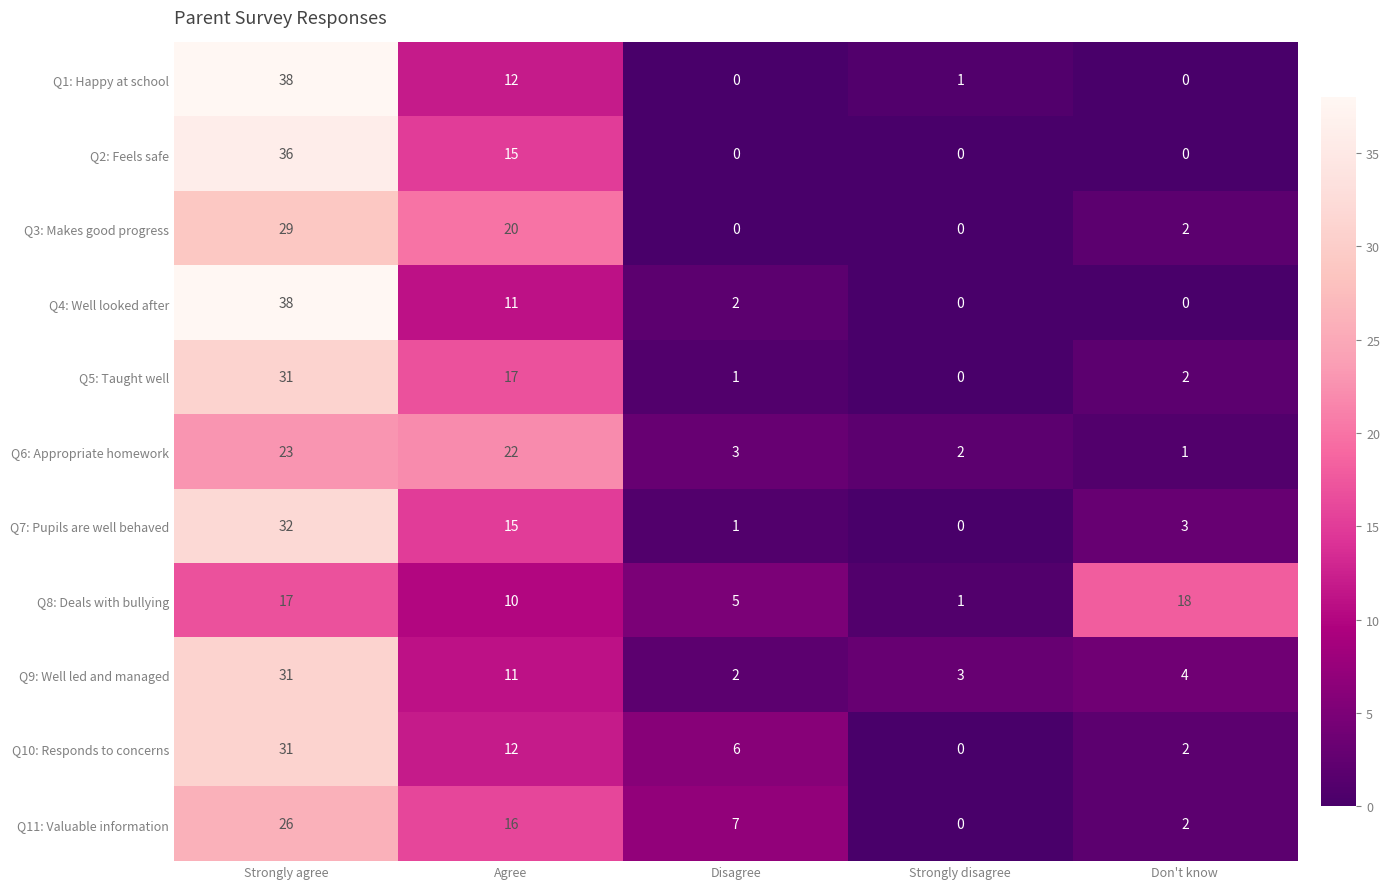

Rank the categories by Q5: Taught well value from lowest to highest.

Strongly disagree, Disagree, Don't know, Agree, Strongly agree